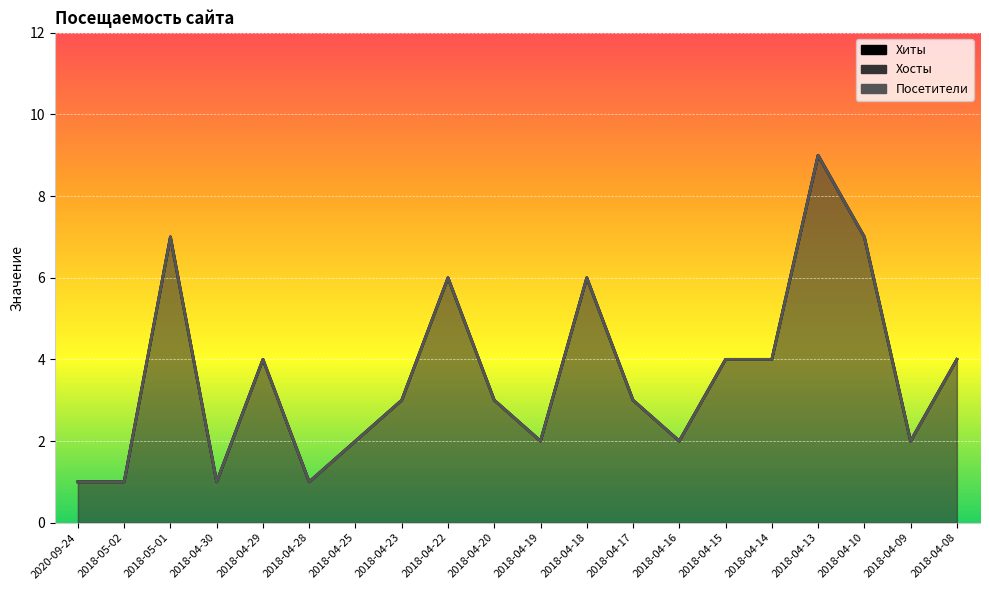

What is the average value of the Хиты series?

4